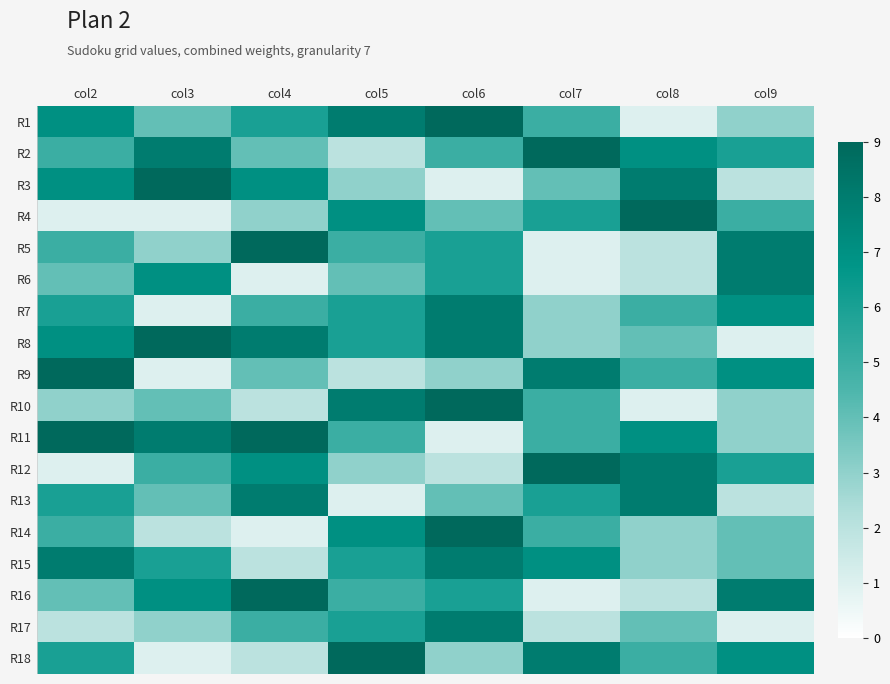

List the series in order of their peak value, lowest first.

R6, R7, R13, R15, R17, R1, R2, R3, R4, R5, R8, R9, R10, R11, R12, R14, R16, R18